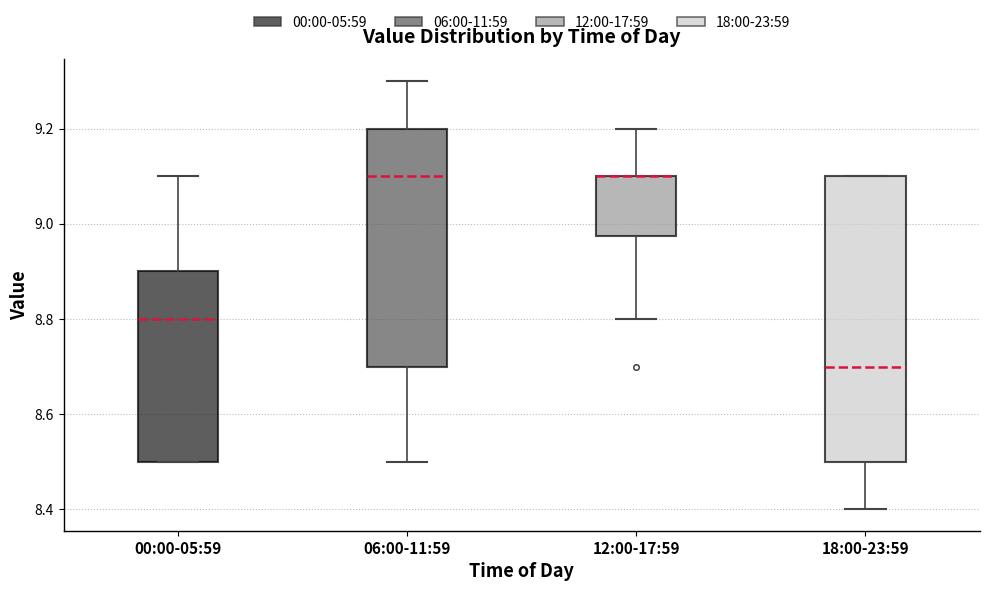

Which box is the tallest, from its lower edge to its upper edge?

18:00-23:59